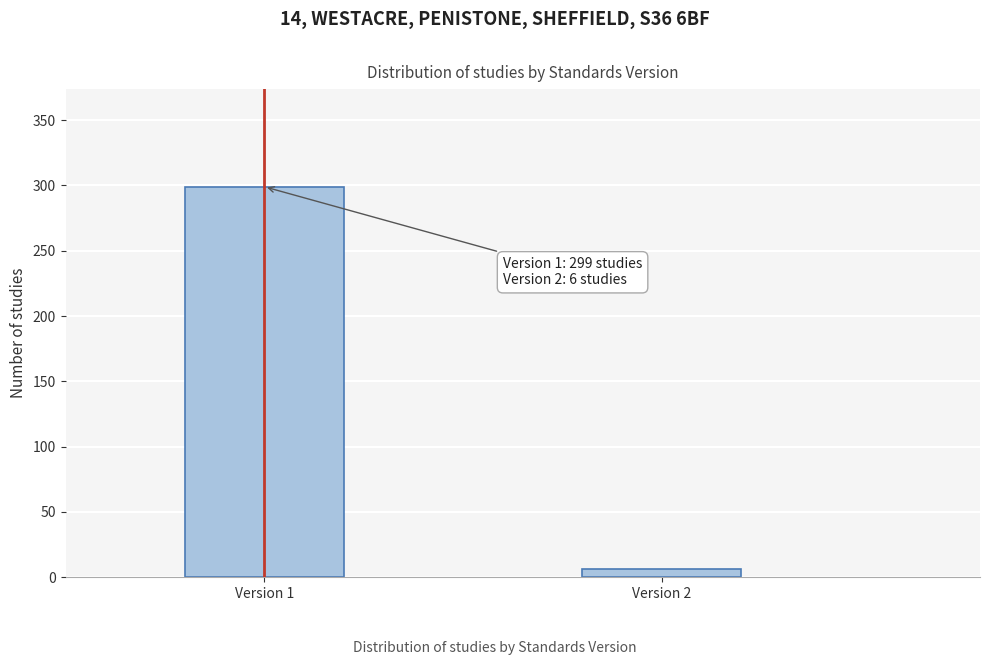

Reading left to right, transcribe all the data shown in this chart.

Version 1=299	Version 2=6